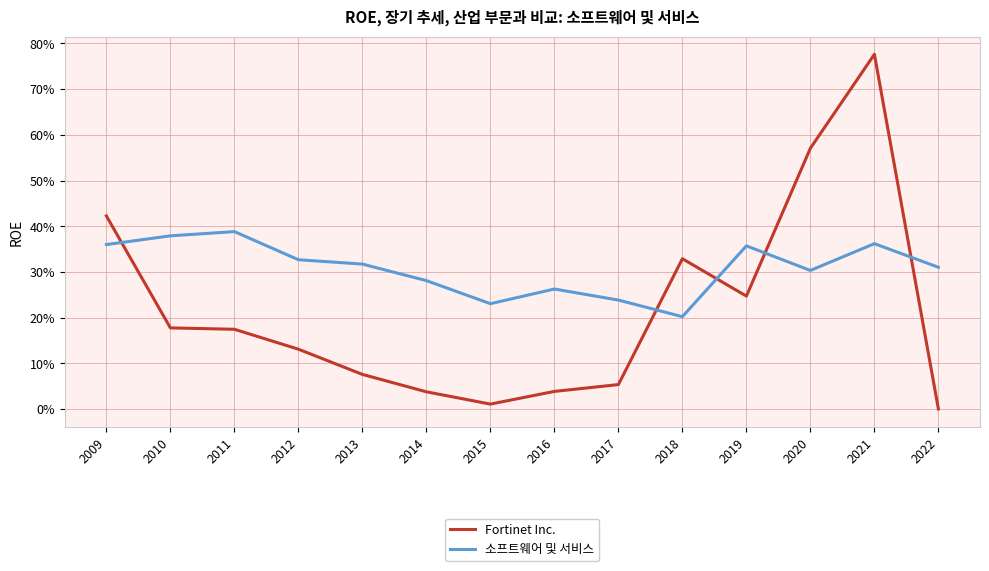

Reading left to right, what are all the values shown in this chart?

Fortinet Inc.: 2009=0.4	2010=0.2	2011=0.2	2012=0.1	2013=0.1	2014=0.0	2015=0.0	2016=0.0	2017=0.1	2018=0.3	2019=0.2	2020=0.6	2021=0.8	2022=0.0
소프트웨어 및 서비스: 2009=0.4	2010=0.4	2011=0.4	2012=0.3	2013=0.3	2014=0.3	2015=0.2	2016=0.3	2017=0.2	2018=0.2	2019=0.4	2020=0.3	2021=0.4	2022=0.3